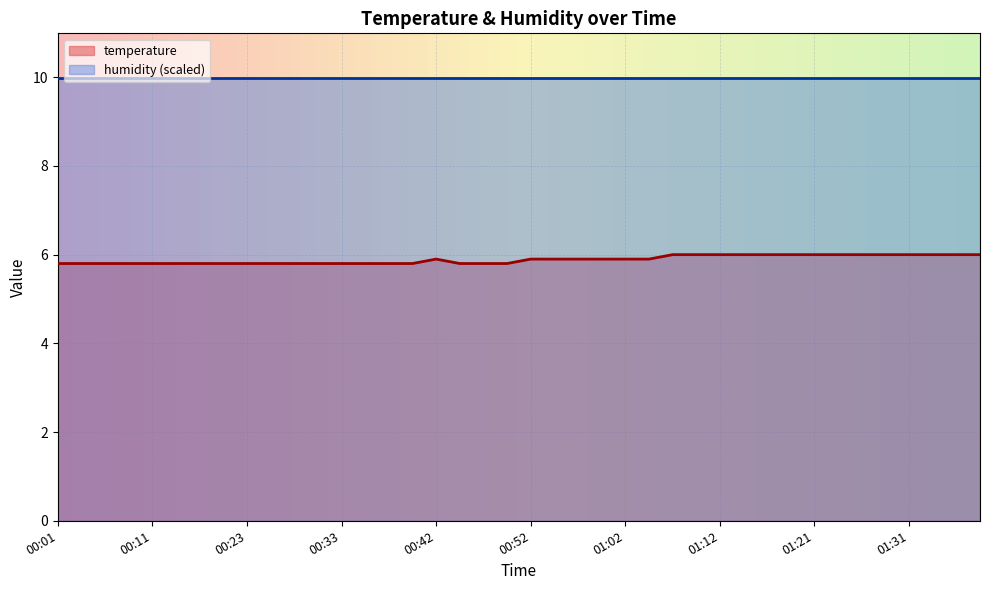

Between 00:03 and 00:18, which is larger?

00:03